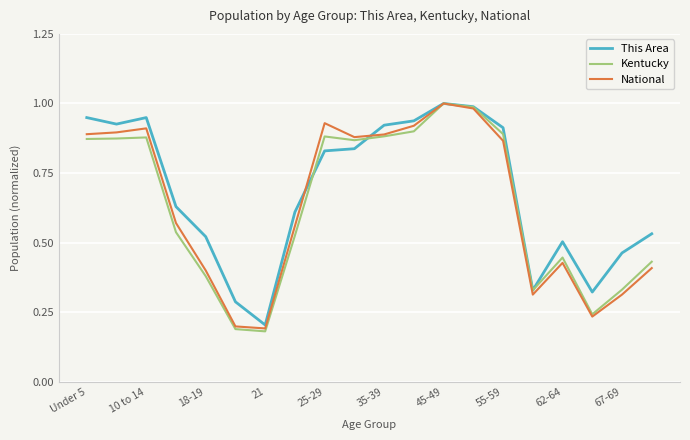

Is this an area chart (filled region under the line)?

No